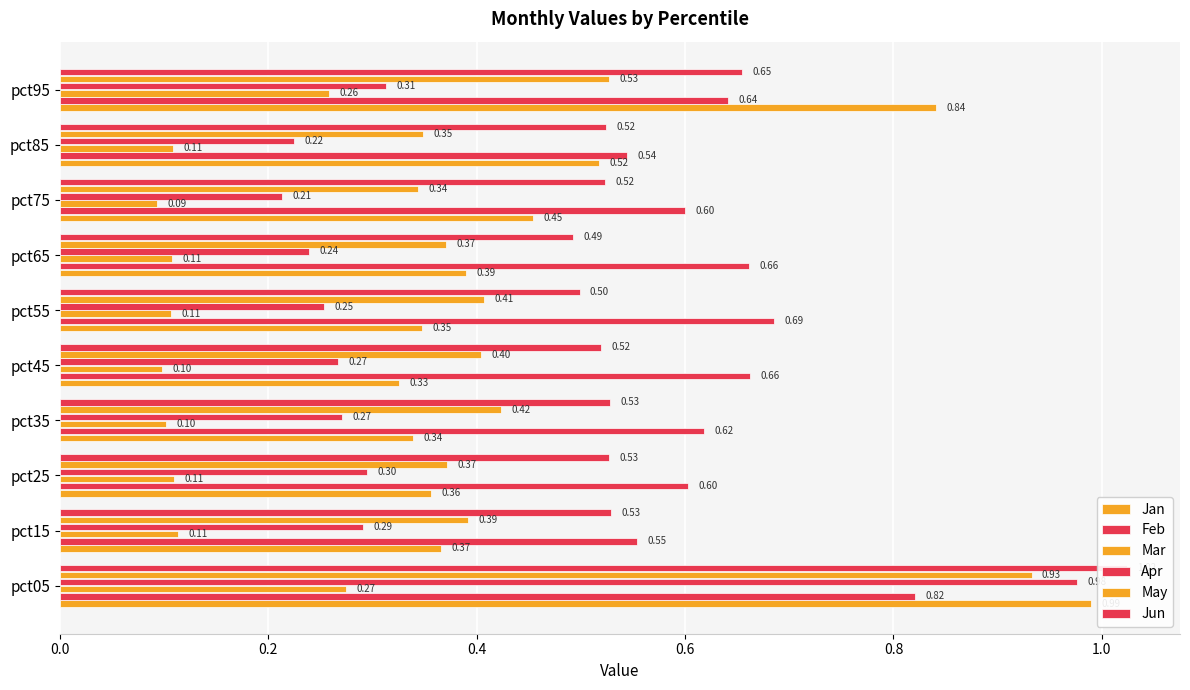

True or false: Jun has a value of 0.5 at 7.

True